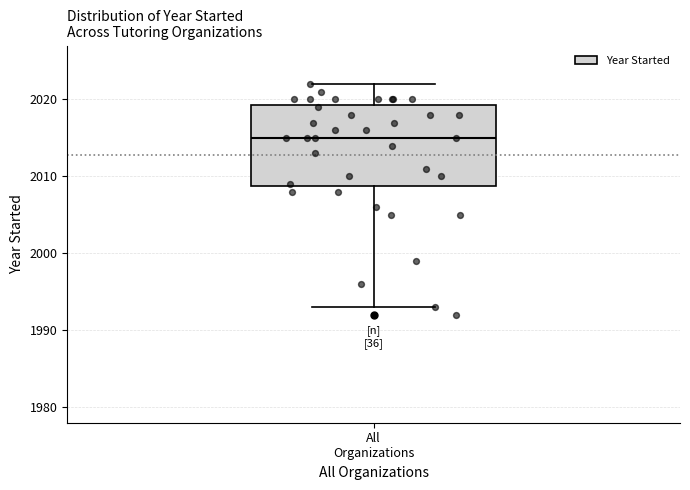

Read this box plot against the y-axis: the position of the median line, the range covered by the box, and the ends of both whiskers. The values are not printed on the chart, so give them approximately, as read against the axis.

median 2015, box 2009 to 2019, whiskers 1993 to 2022